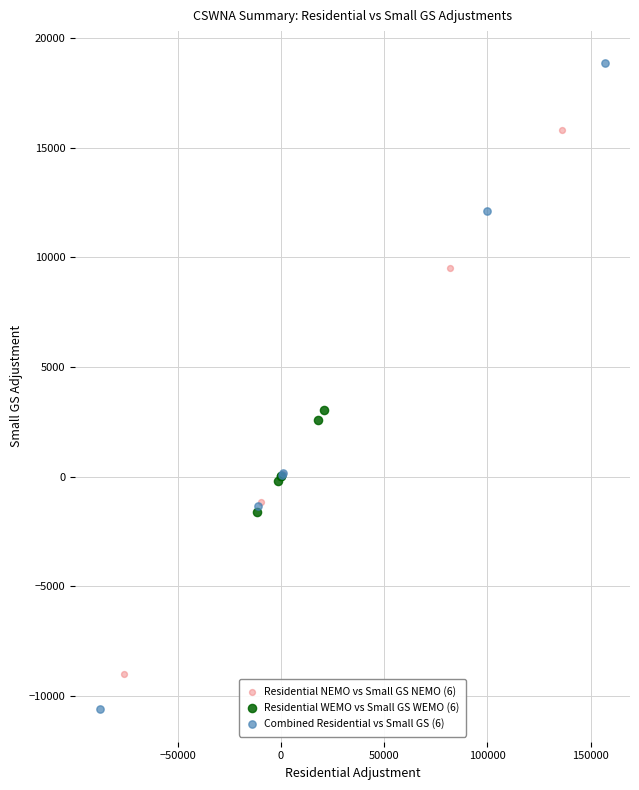

Which series contains the highest Y value?

Combined Residential vs Small GS (6)